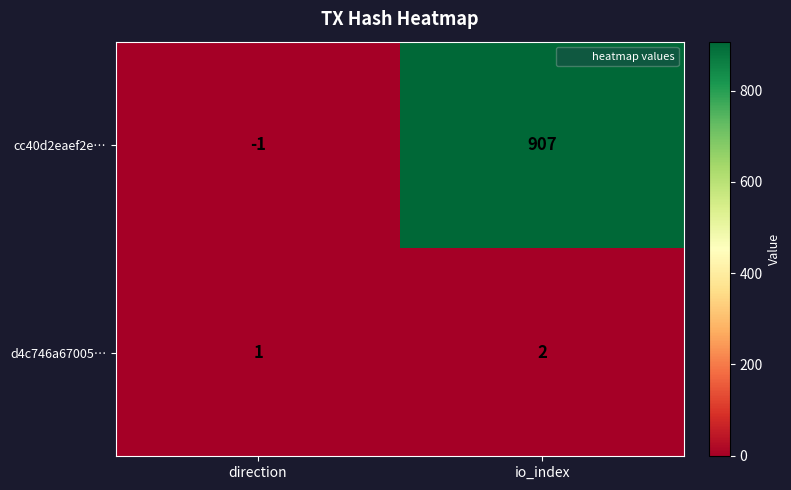

Which series changed the most between direction and io_index?

cc40d2eaef2e…